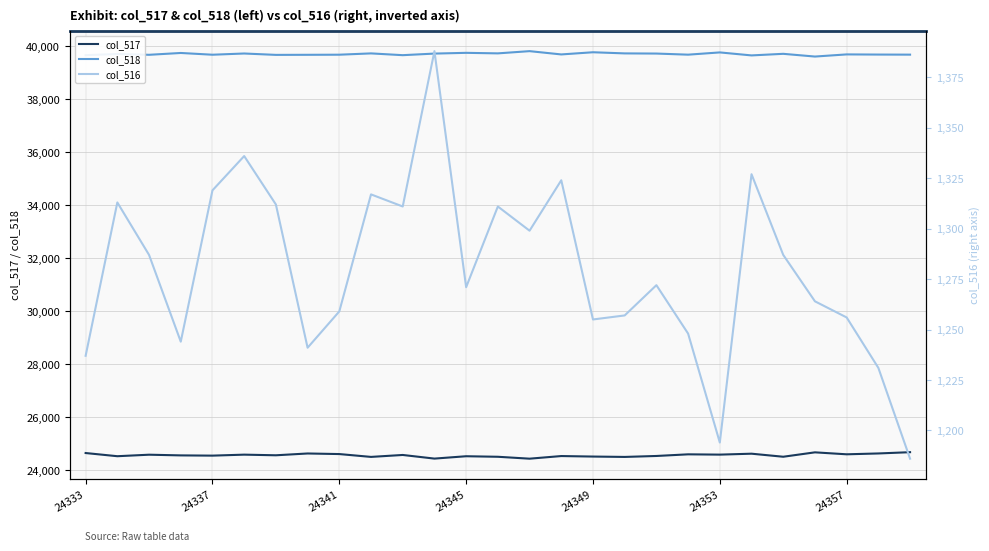

Rank the series at 17 from highest to lowest value.

col_518, col_517, col_516